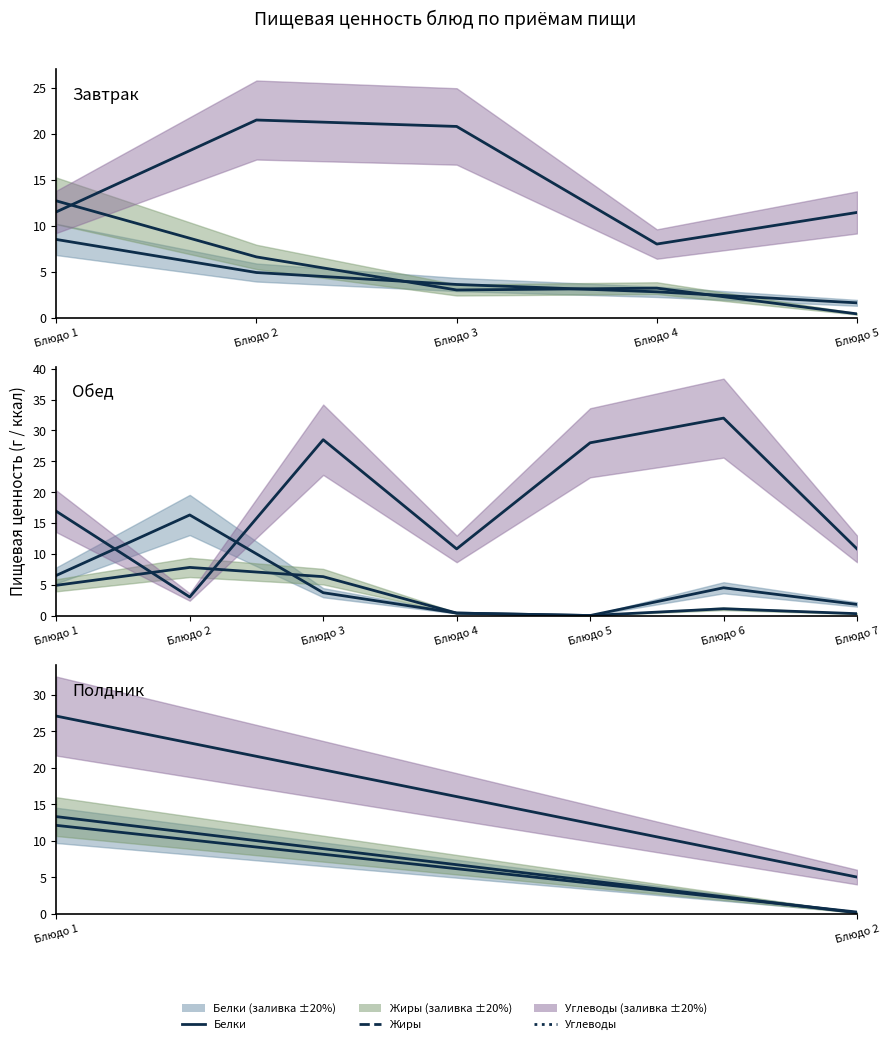

What is the difference between the maximum and minimum values in the Жиры series?

13.2